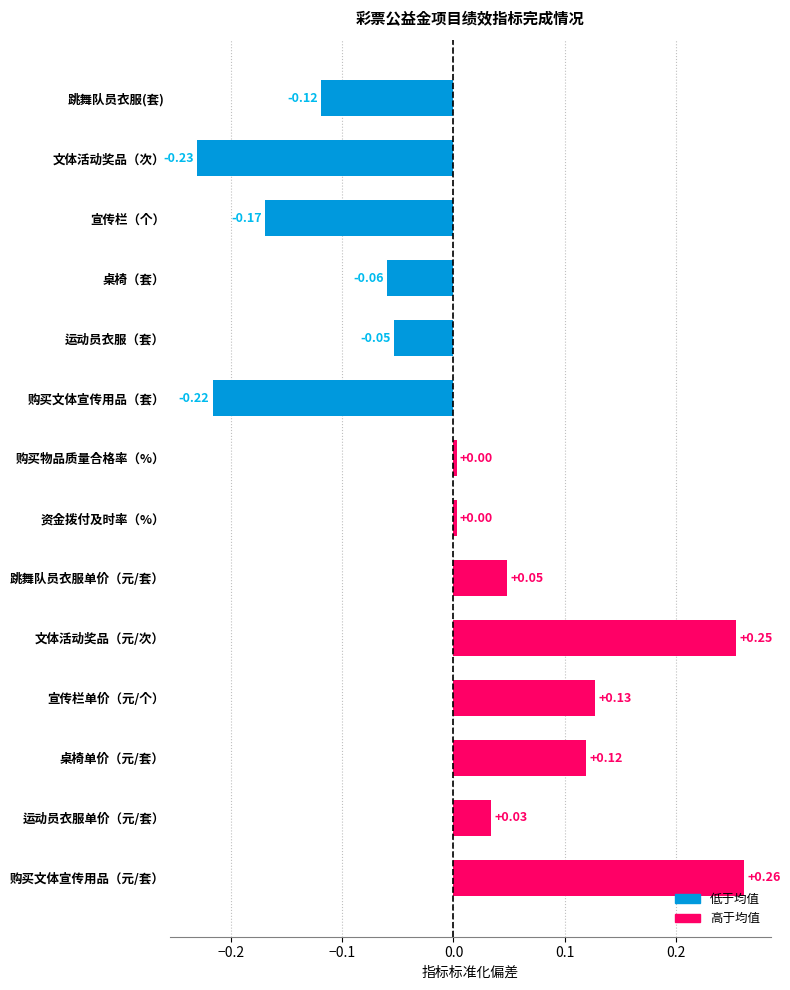

What is the change in value from 运动员衣服单价（元/套） to 购买文体宣传用品（元/套）?

+0.2